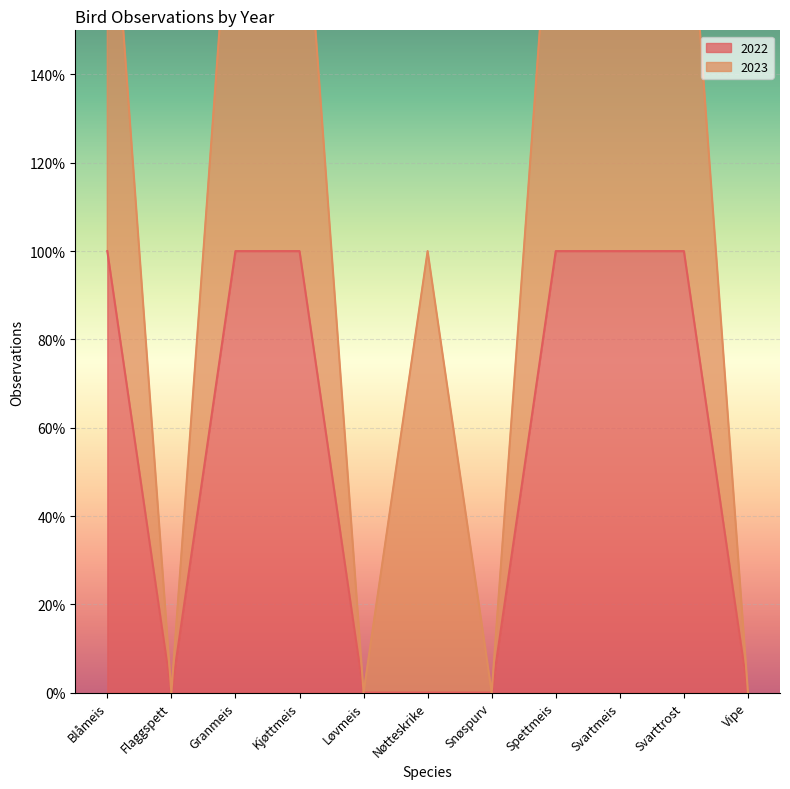

What position from the right is Flaggspett?

10